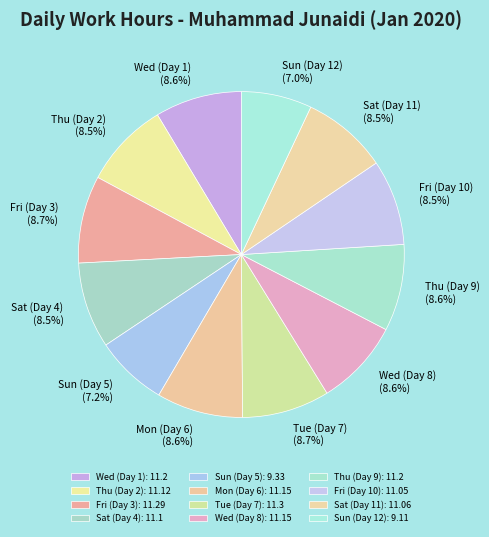

Does any single category account for the majority?

No